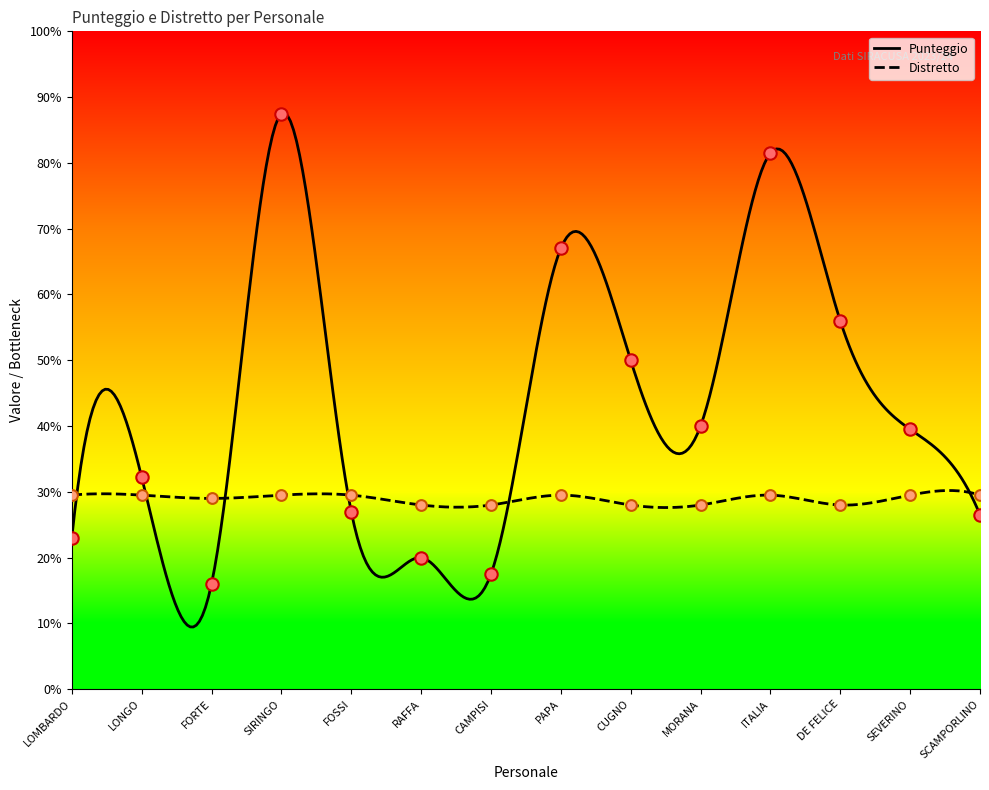

At which category is the sum across all series the highest?

SIRINGO